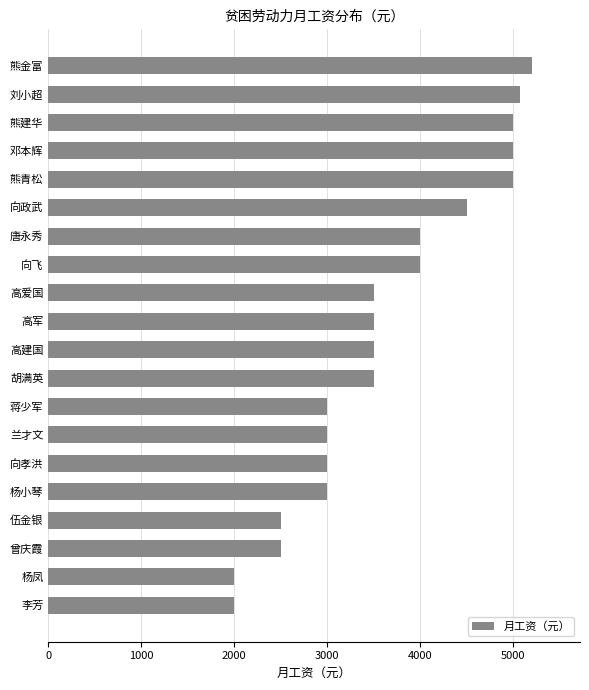

What is the sum of all values?

72779